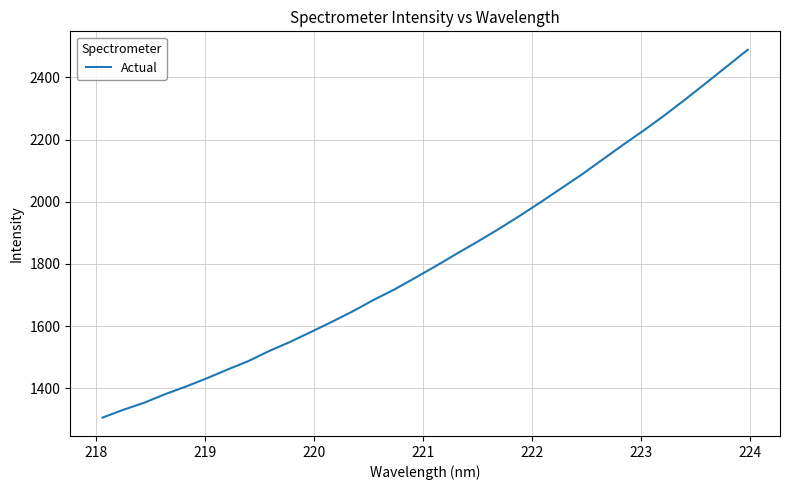

What is the minimum value shown in the chart?

1305.6